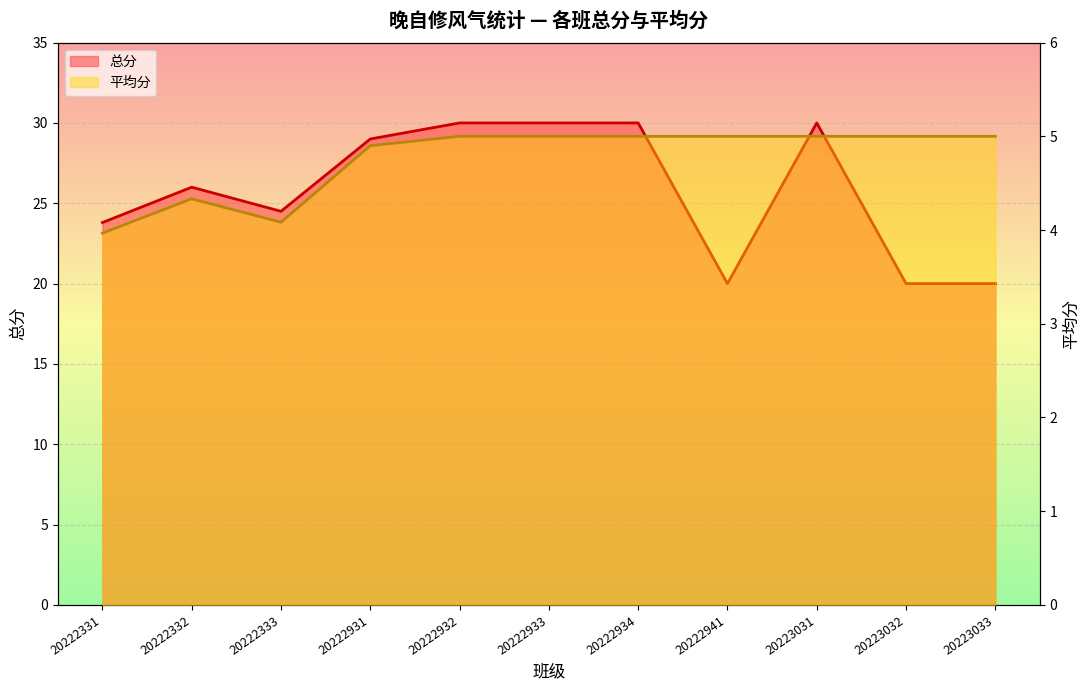

Reading right to left, extract all data points from this chart.

总分: 20.0	20.0	30.0	20.0	30.0	30.0	30.0	29.0	24.5	26.0	23.8
平均分: 5.0	5.0	5.0	5.0	5.0	5.0	5.0	4.9	4.1	4.3	4.0